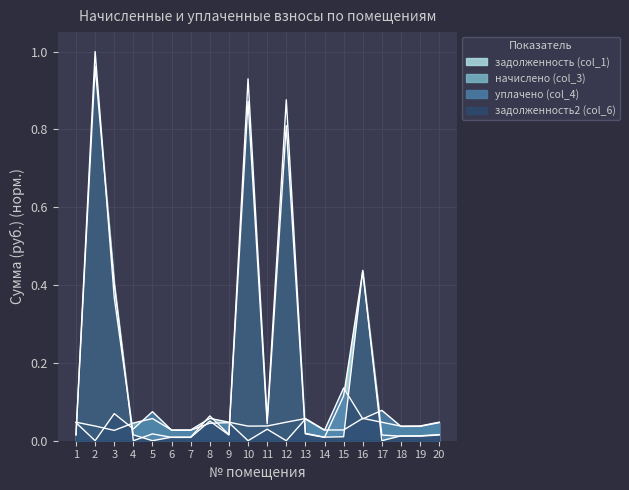

What are all the series names shown in the legend?

задолженность (col_1), начислено (col_3), уплачено (col_4), задолженность2 (col_6)